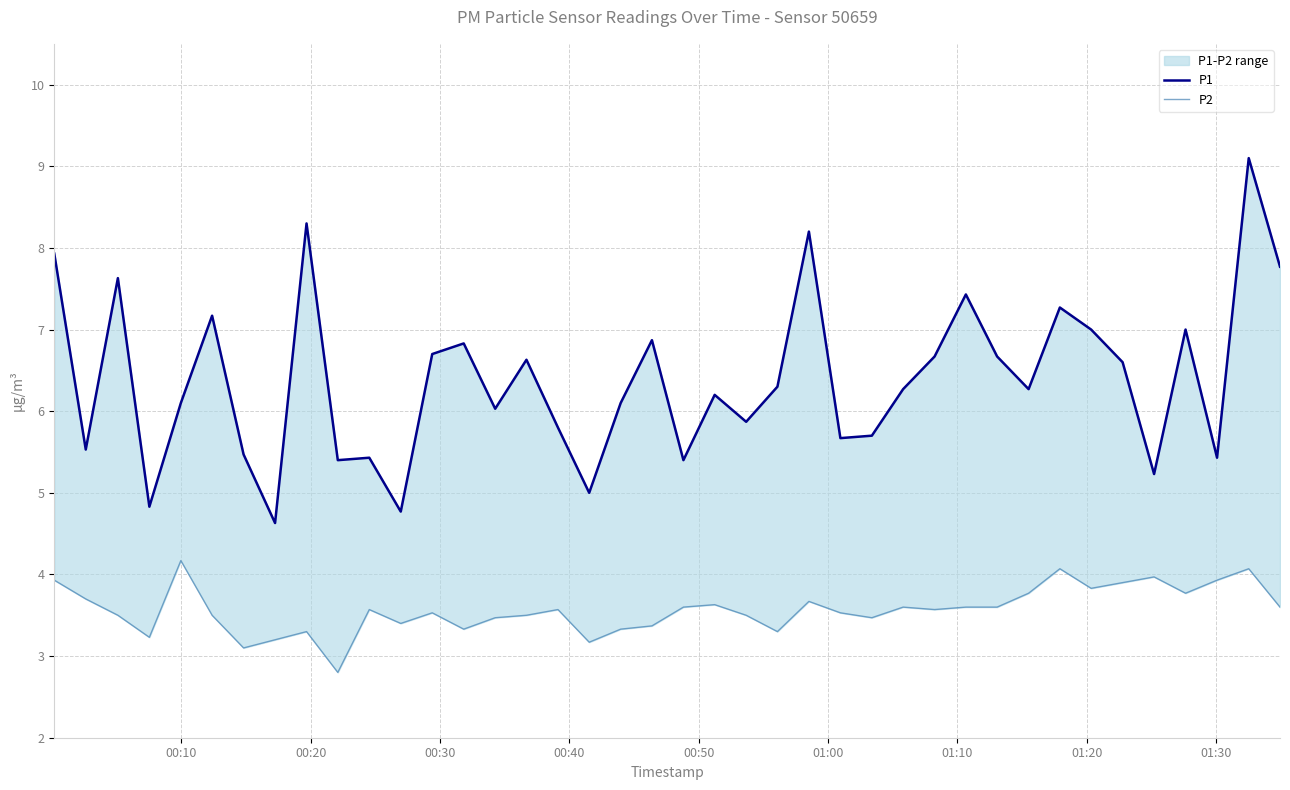

List the series in order of their peak value, highest first.

P1, P2